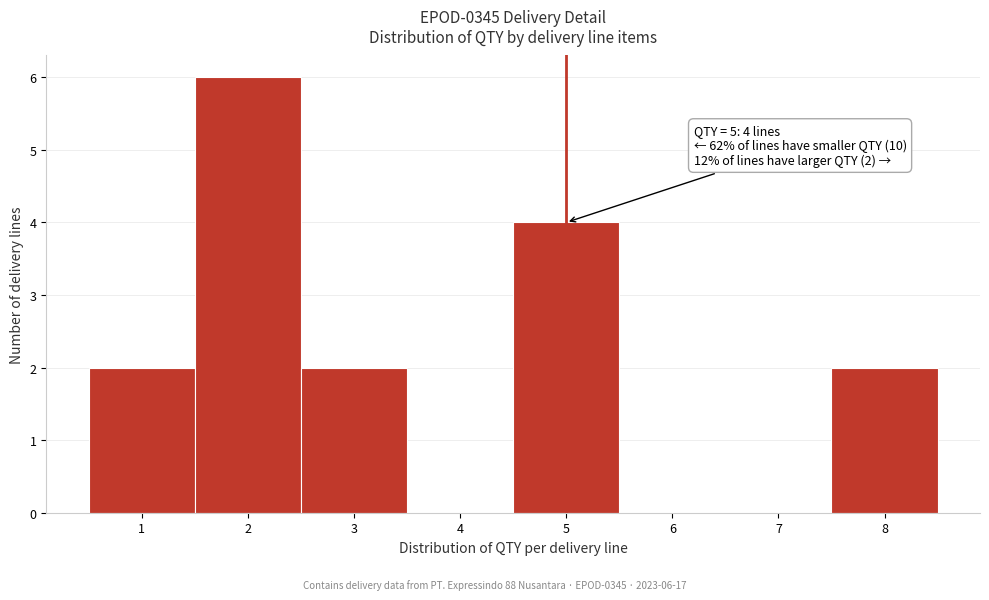

Over which range of the x-axis is the bar tallest?

1.5 to 2.5